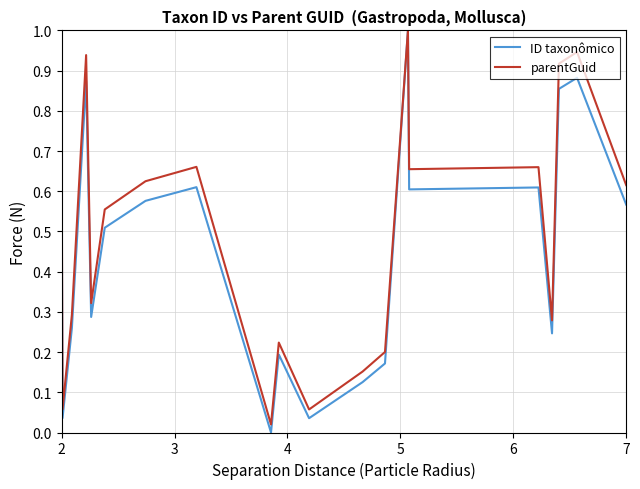

Which series has the largest range (max minus min)?

ID taxonômico